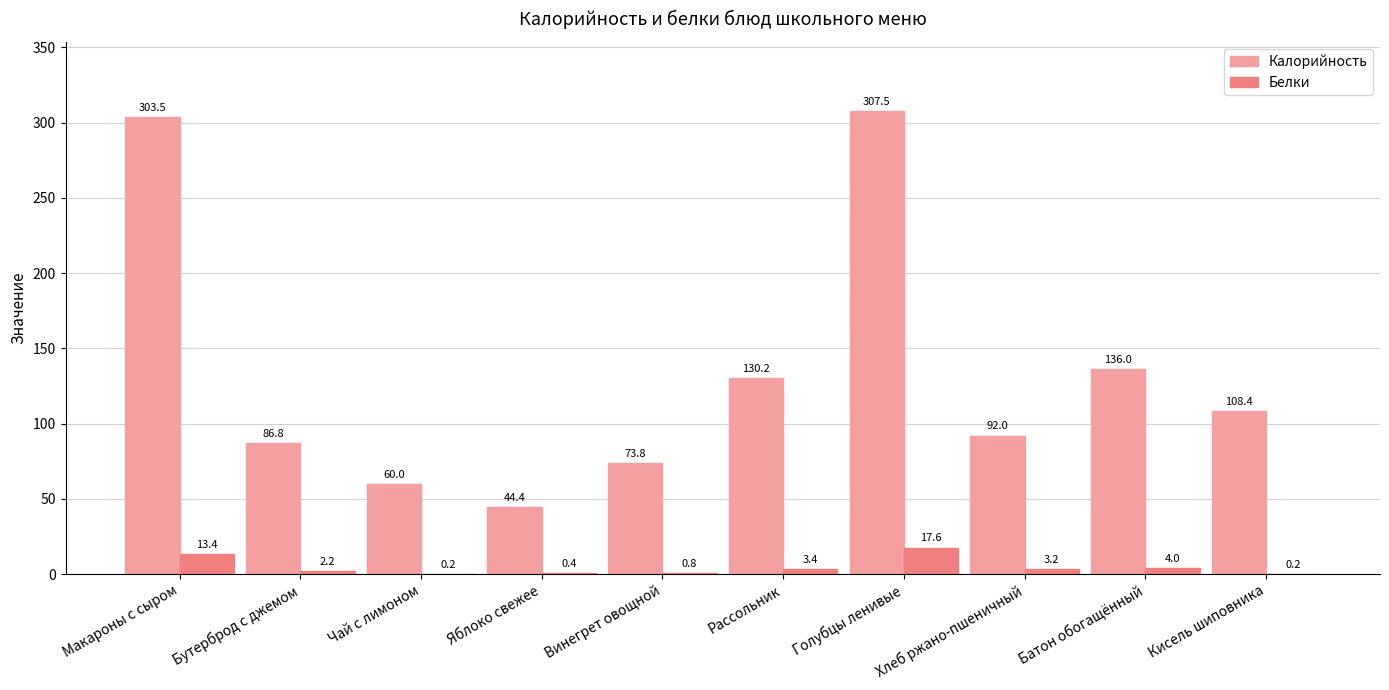

Which label corresponds to the largest value in the chart?

Голубцы ленивые